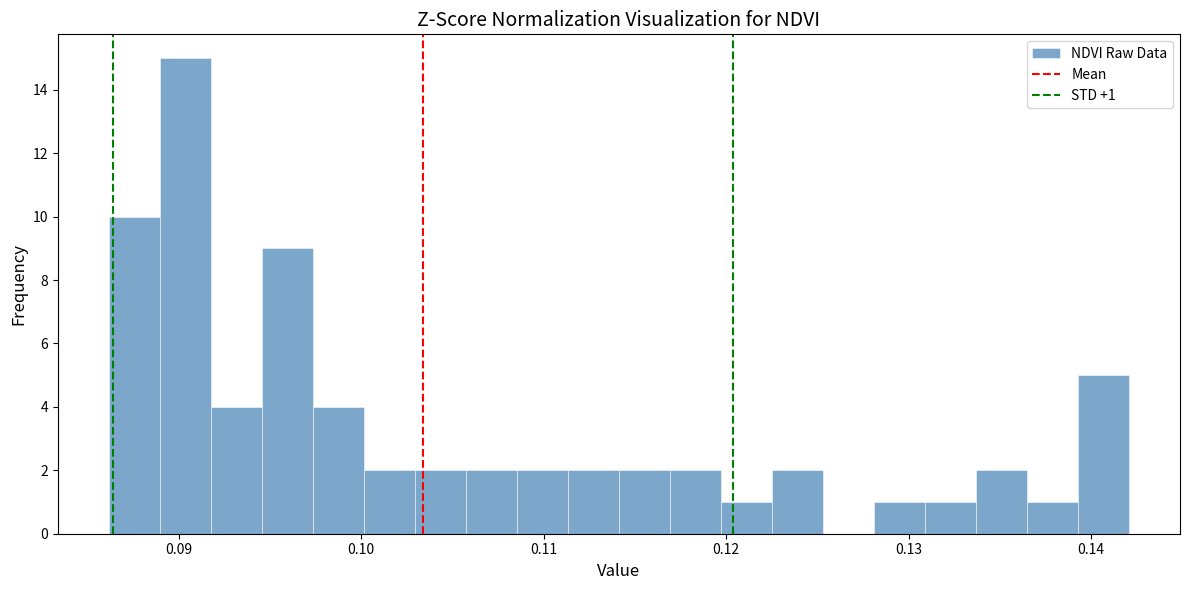

Read against the x-axis, roughly where is the centre of the tallest bar?

0.090